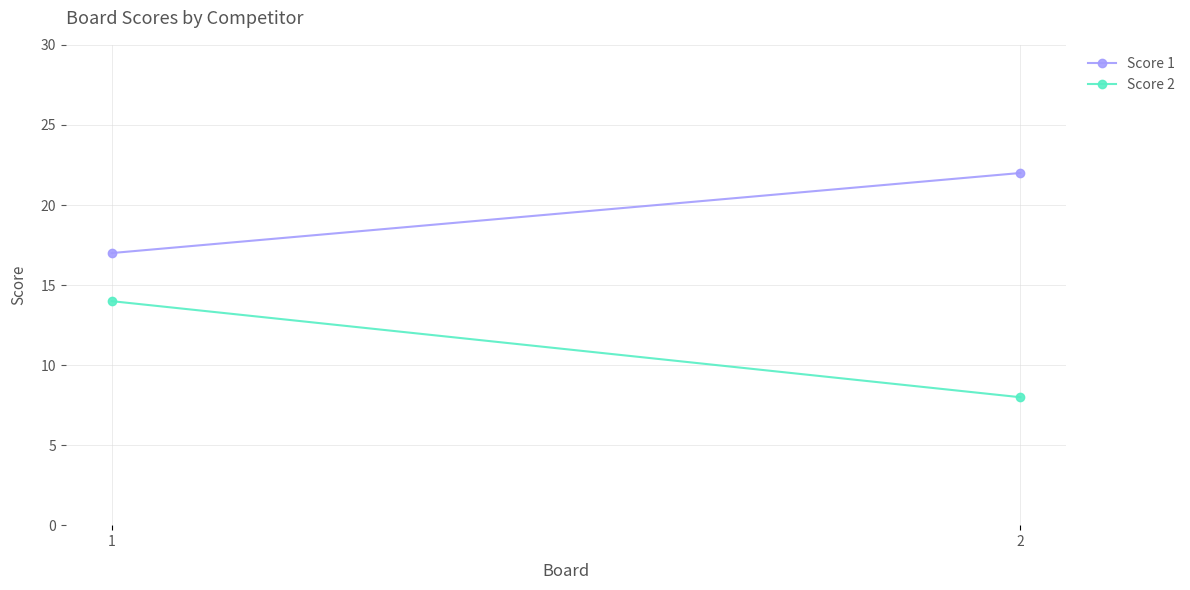

At how many categories does at least one series exceed 16?

2